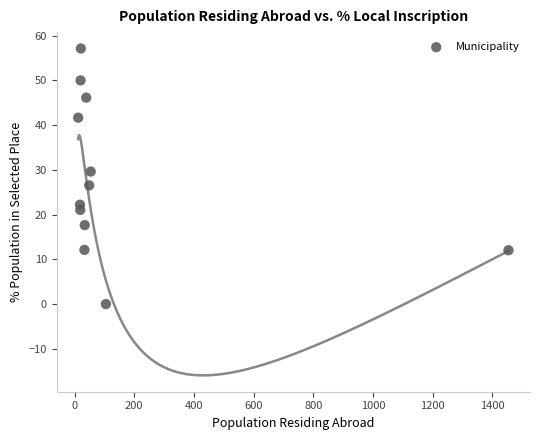

What is the average X value?

154.8